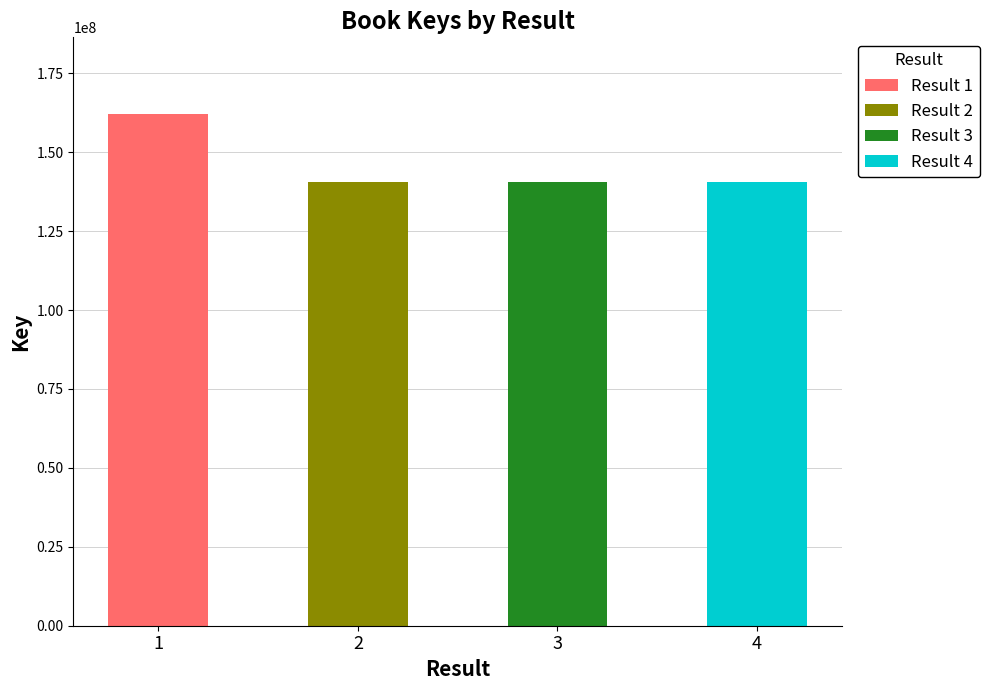

What is the change in value from 1 to 3?

-21575064